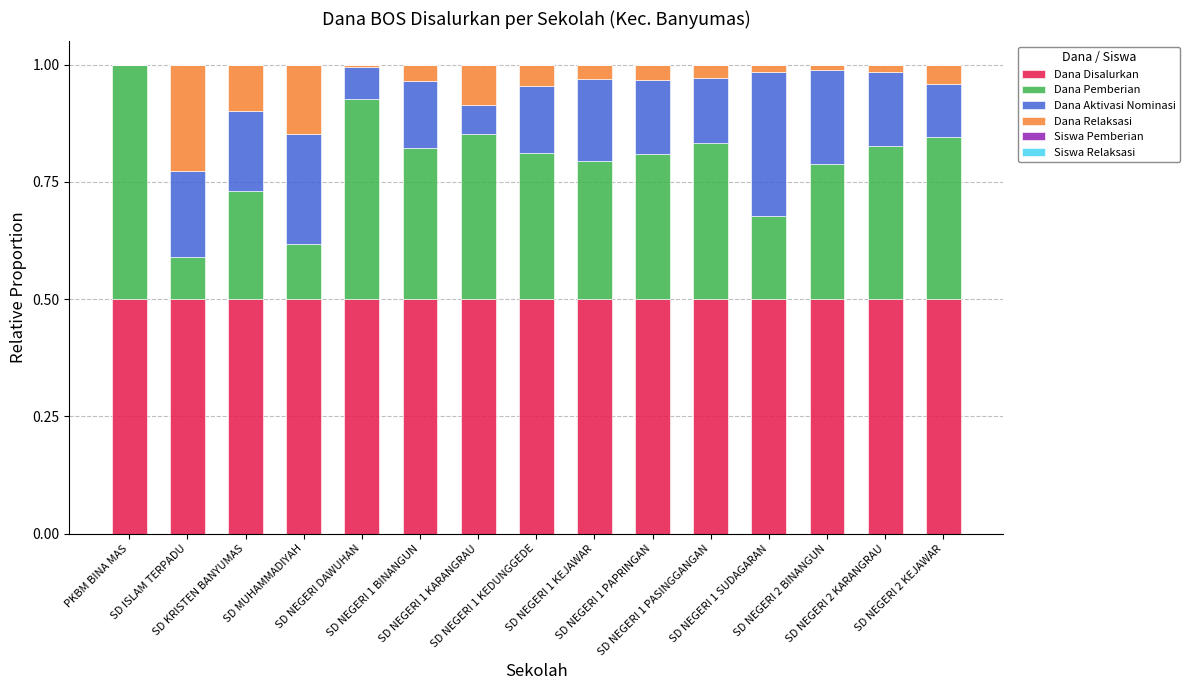

How many series are shown in this chart?

6